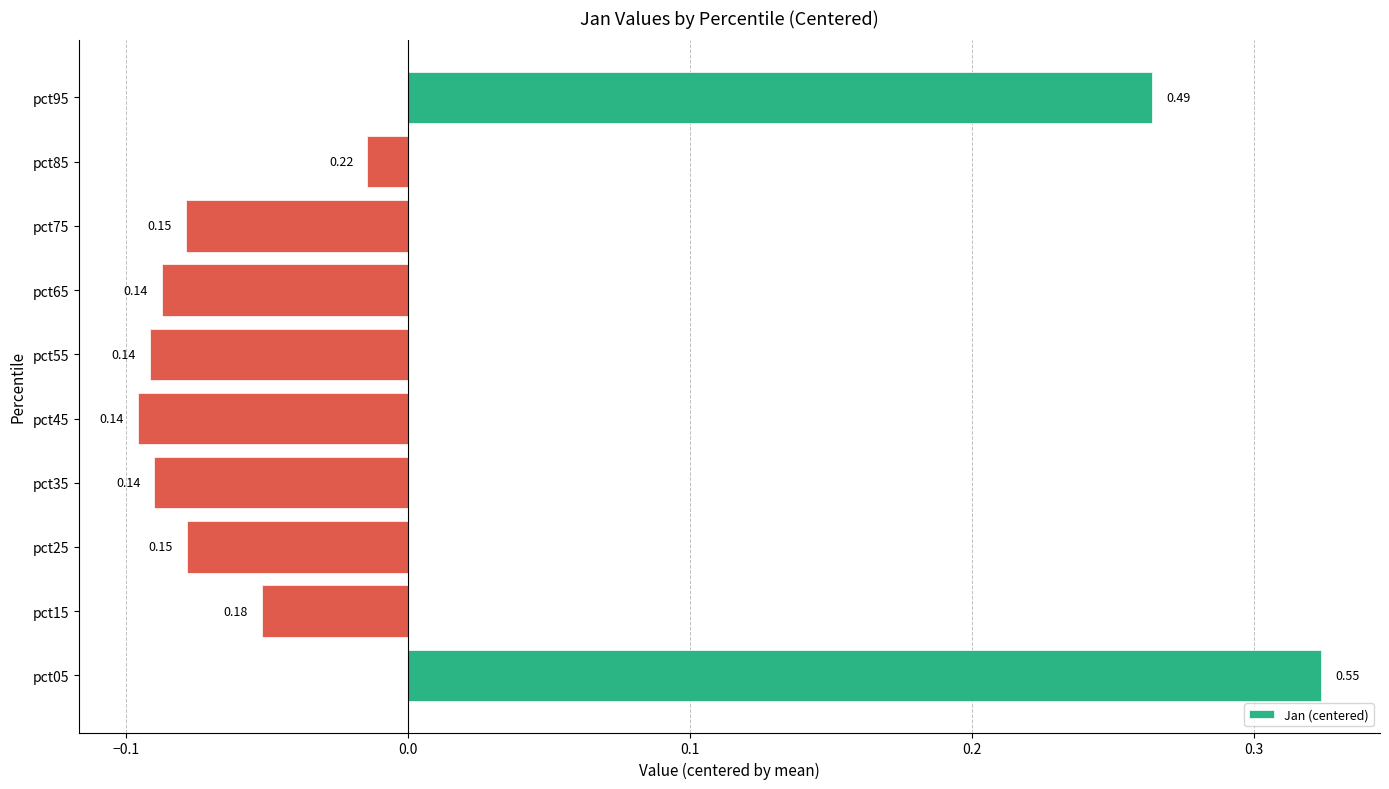

Does the chart contain any negative values?

Yes